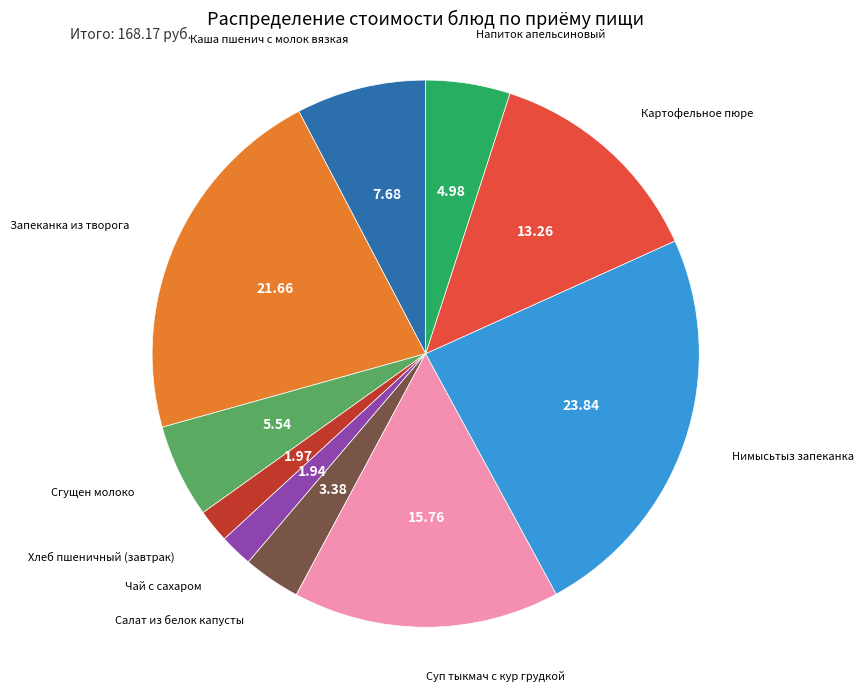

The Чай с сахаром slice represents 8% of the pie. True or false?

False